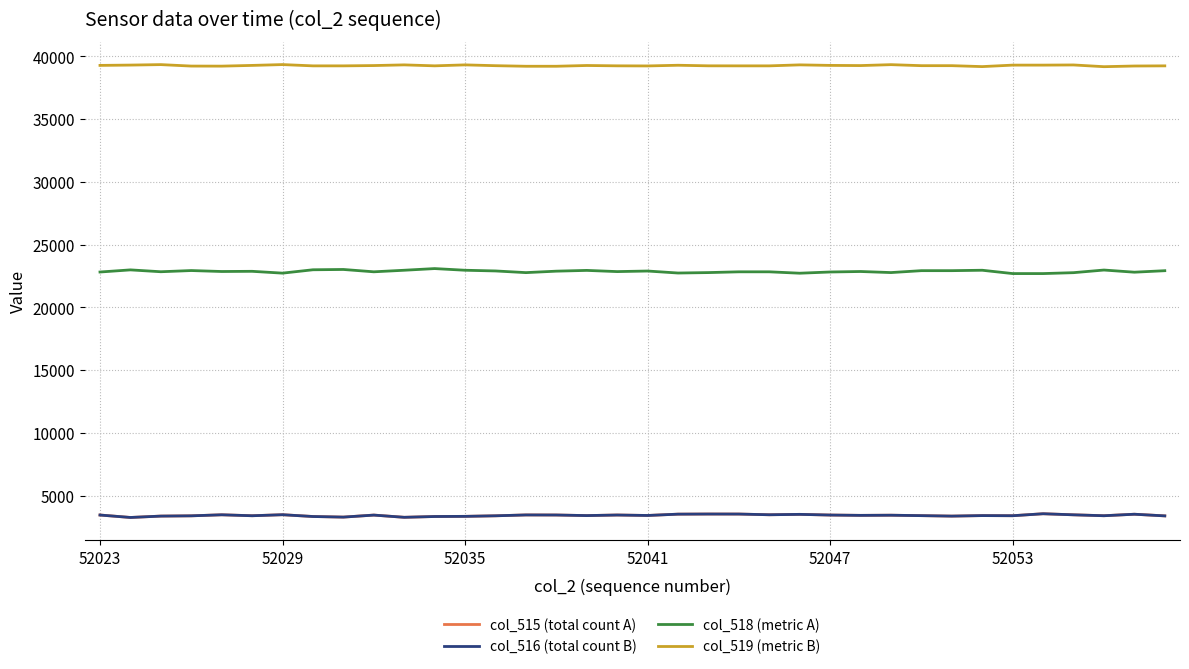

True or false: col_518 (metric A) and col_516 (total count B) intersect in this chart.

False